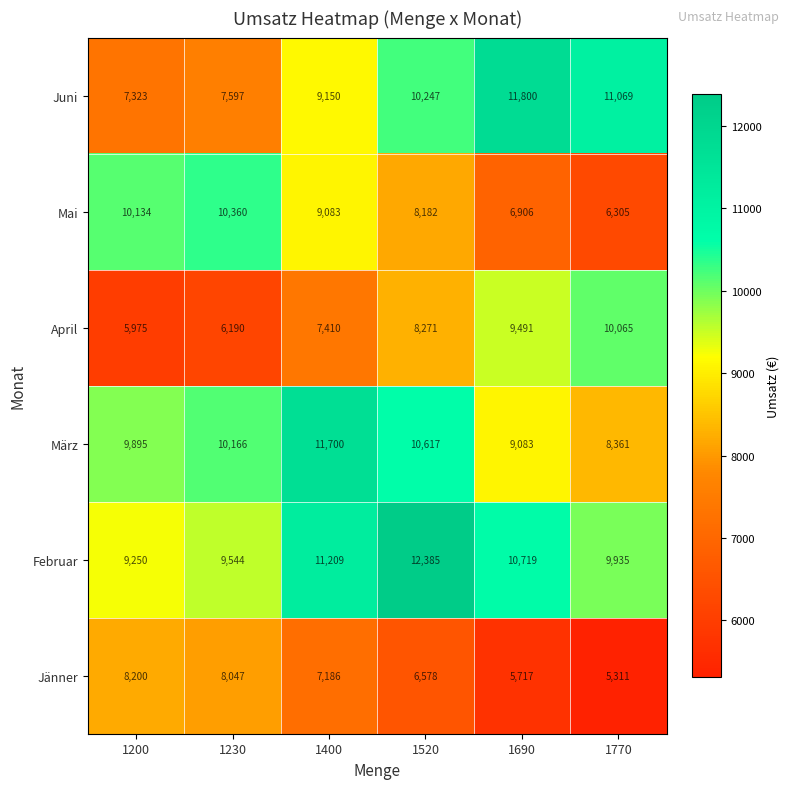

How many categories are shown in the chart?

6